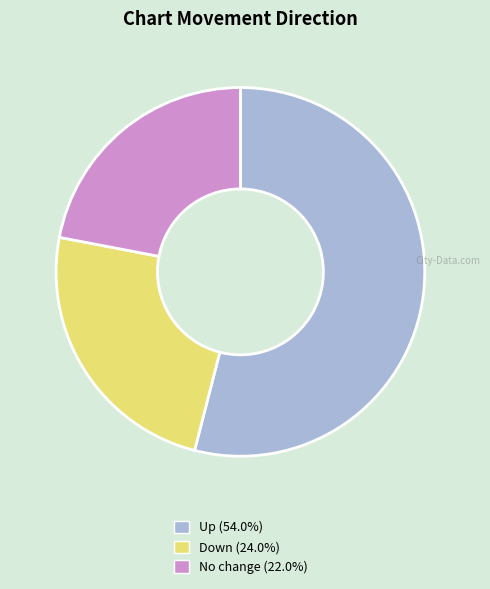

Is there a majority slice in this chart?

Yes